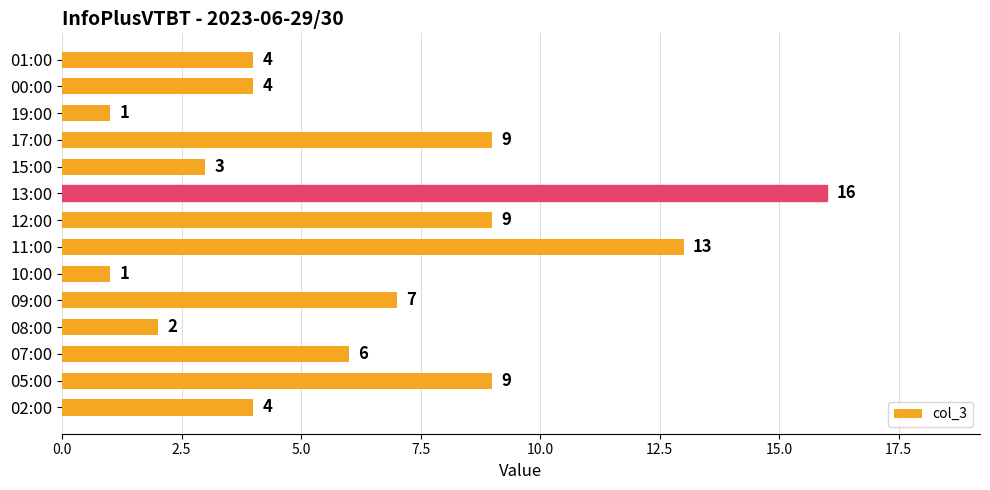

Reading bottom to top, extract all data points from this chart.

4	9	6	2	7	1	13	9	16	3	9	1	4	4